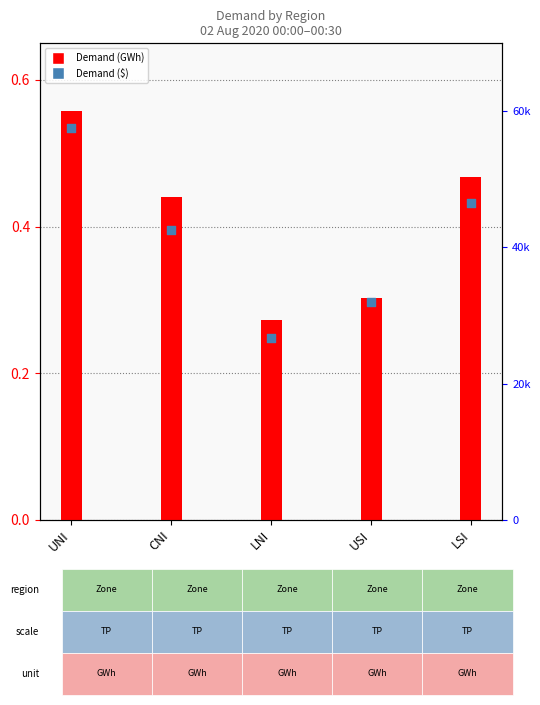

At which category is the sum across all series the highest?

UNI